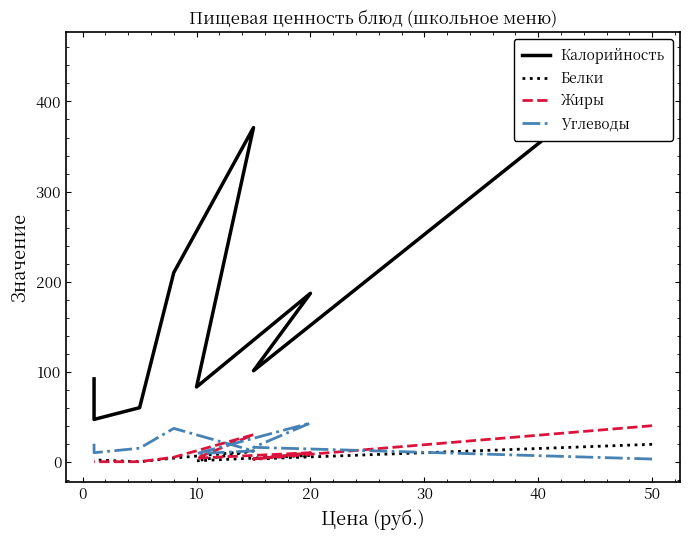

Does the chart have visible grid lines?

No